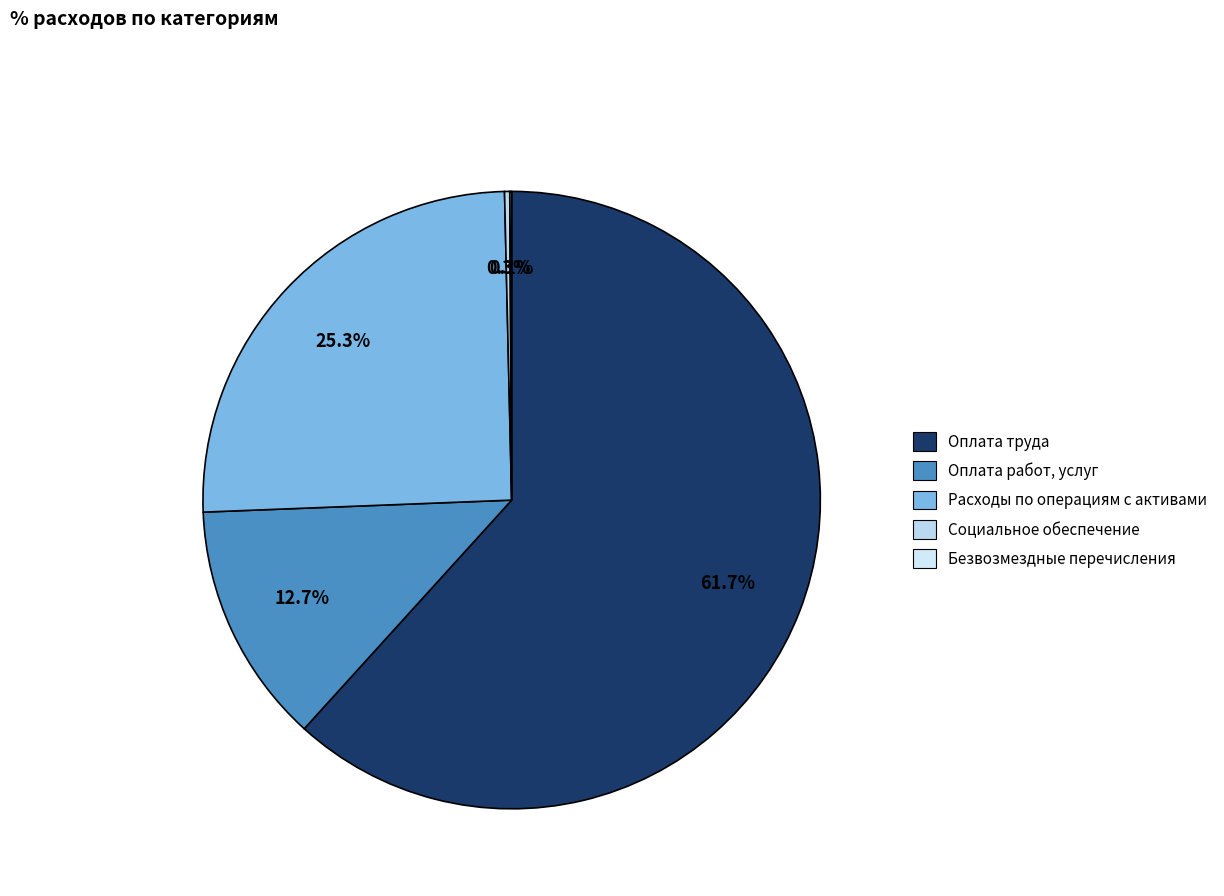

Which category has the smallest portion of the pie?

Безвозмездные перечисления текущего характера